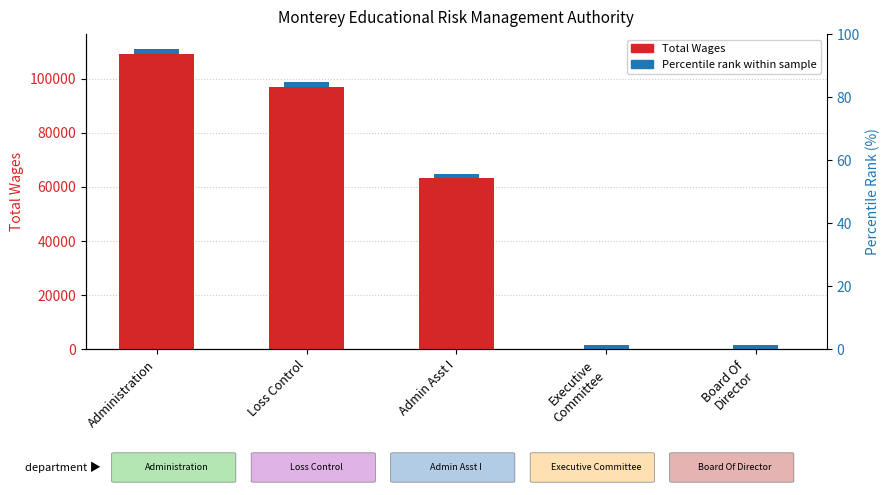

What position from the left is Admin Asst I?

3